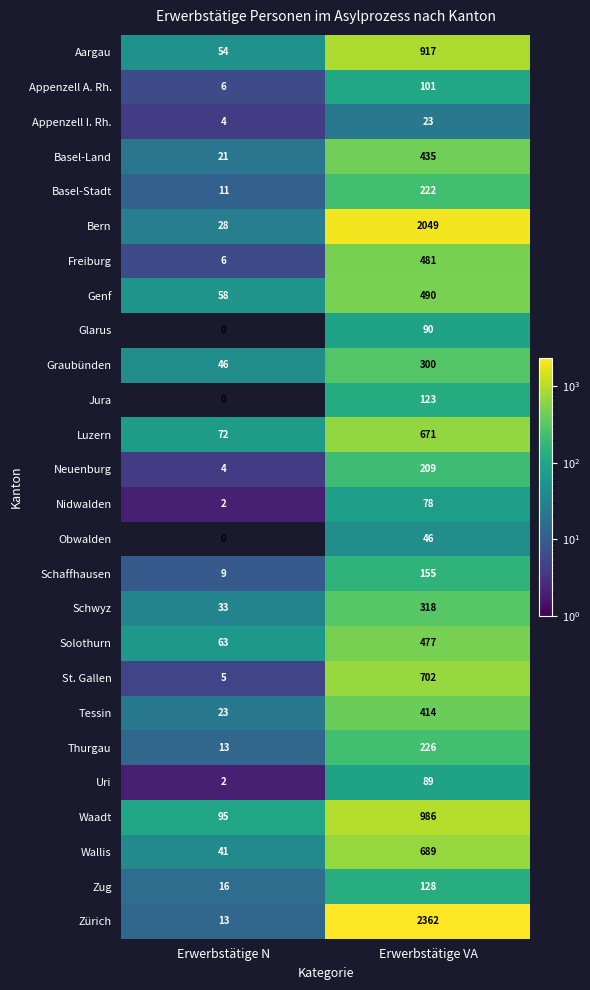

How many series are shown in this chart?

26